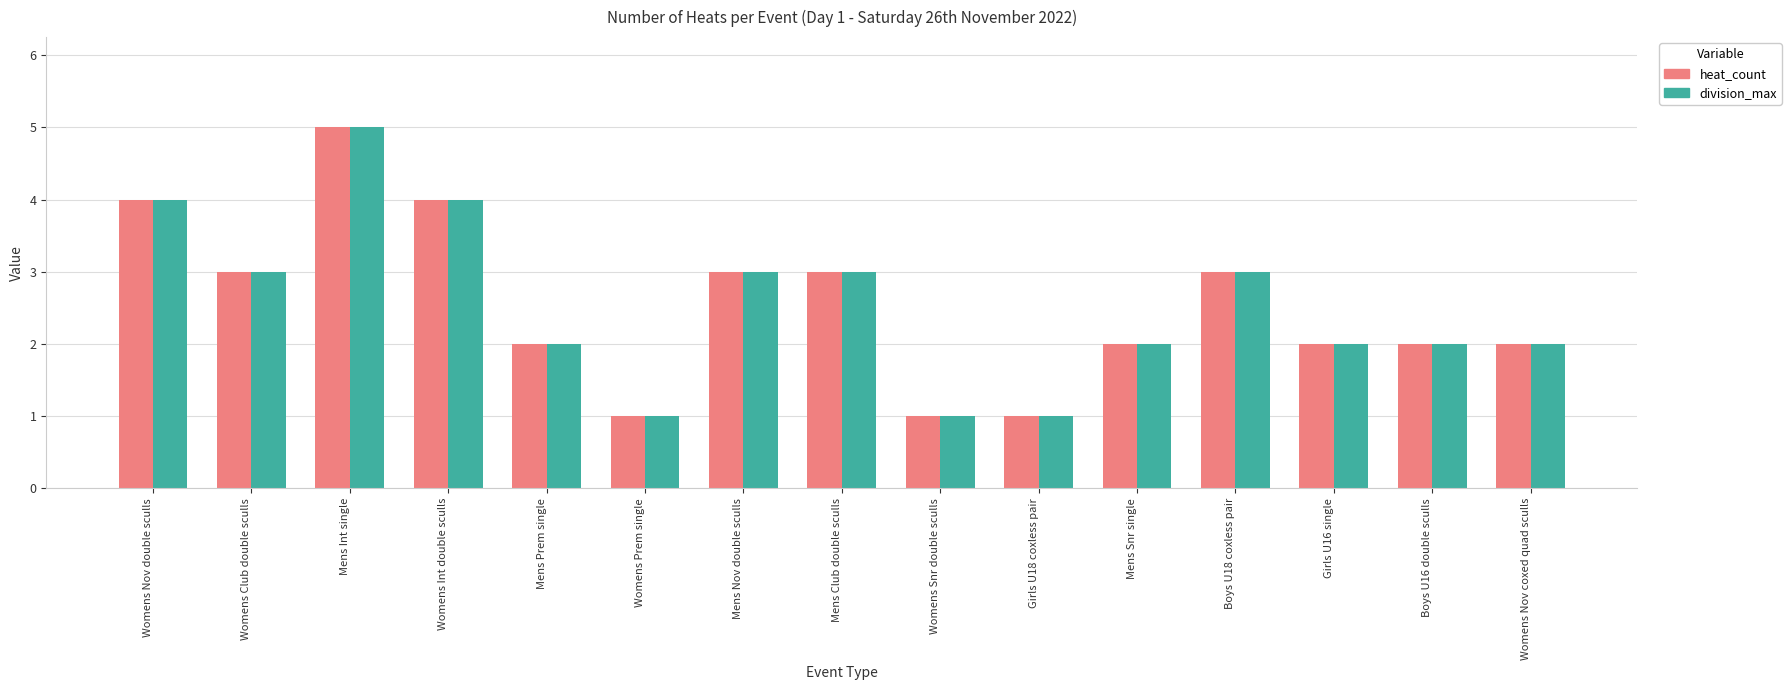

At which category is the sum across all series the highest?

Mens Int single